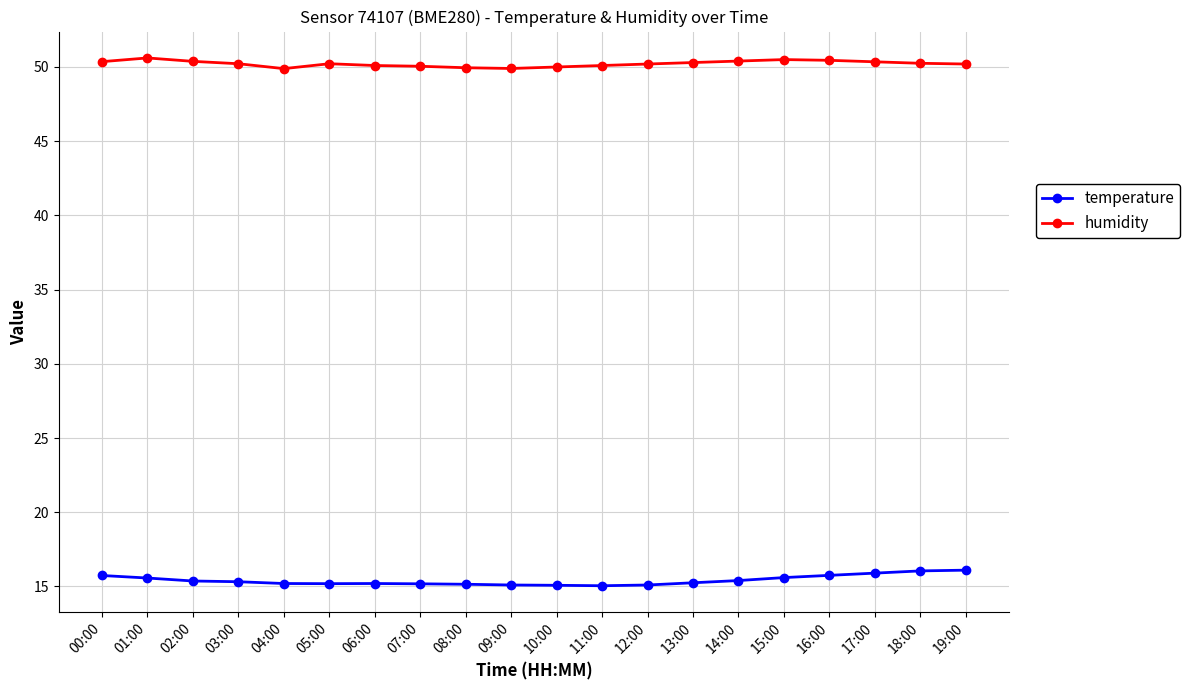

What is the label of the 9th point from the left?

08:00